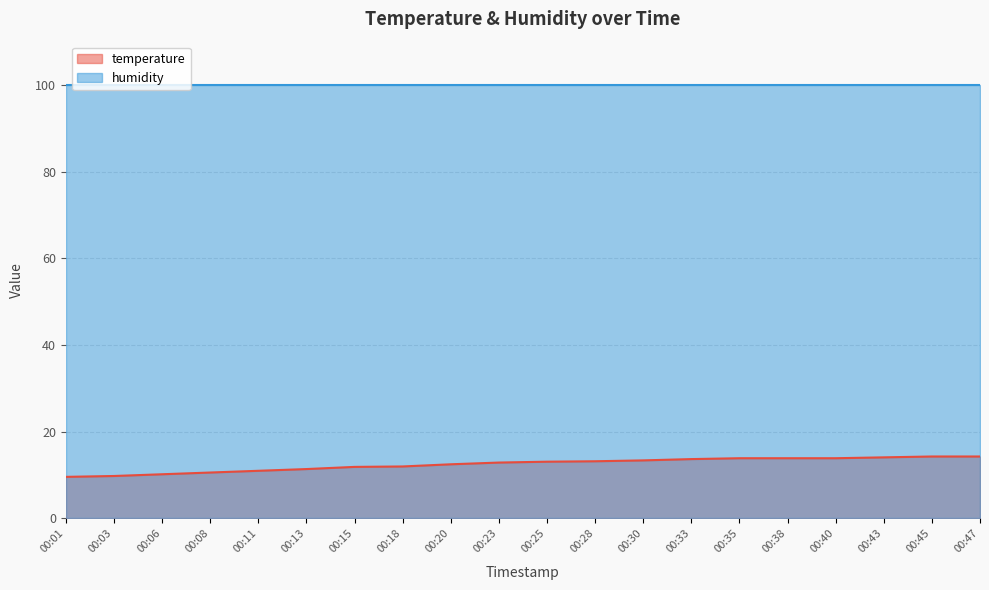

What is the average value?

12.5